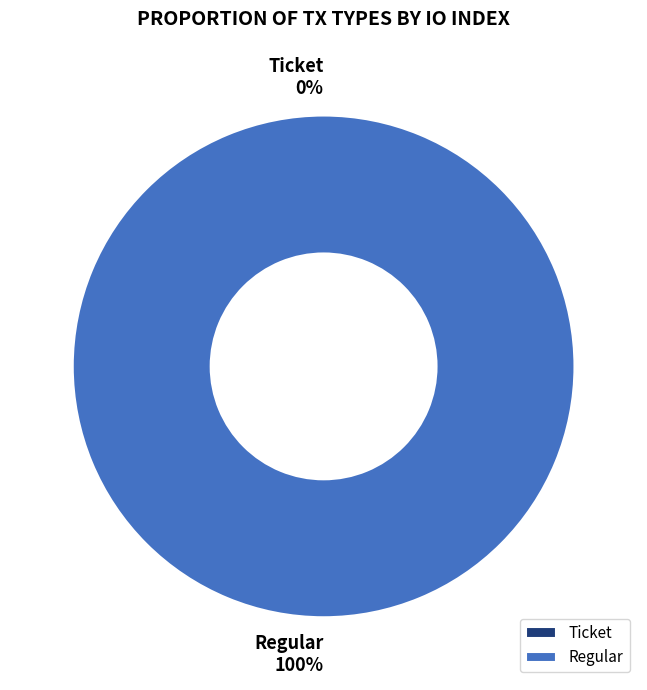

Between Ticket and Regular, which is larger?

Regular